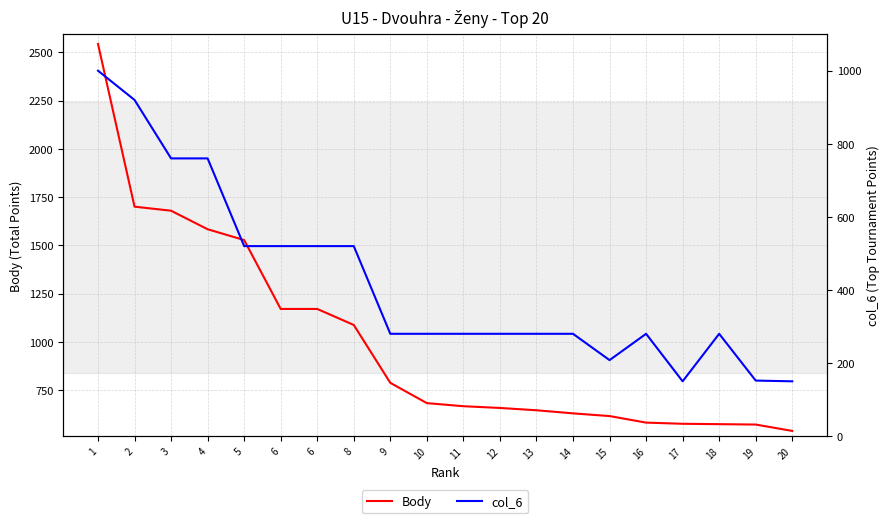

What is the minimum value shown in the chart?

150